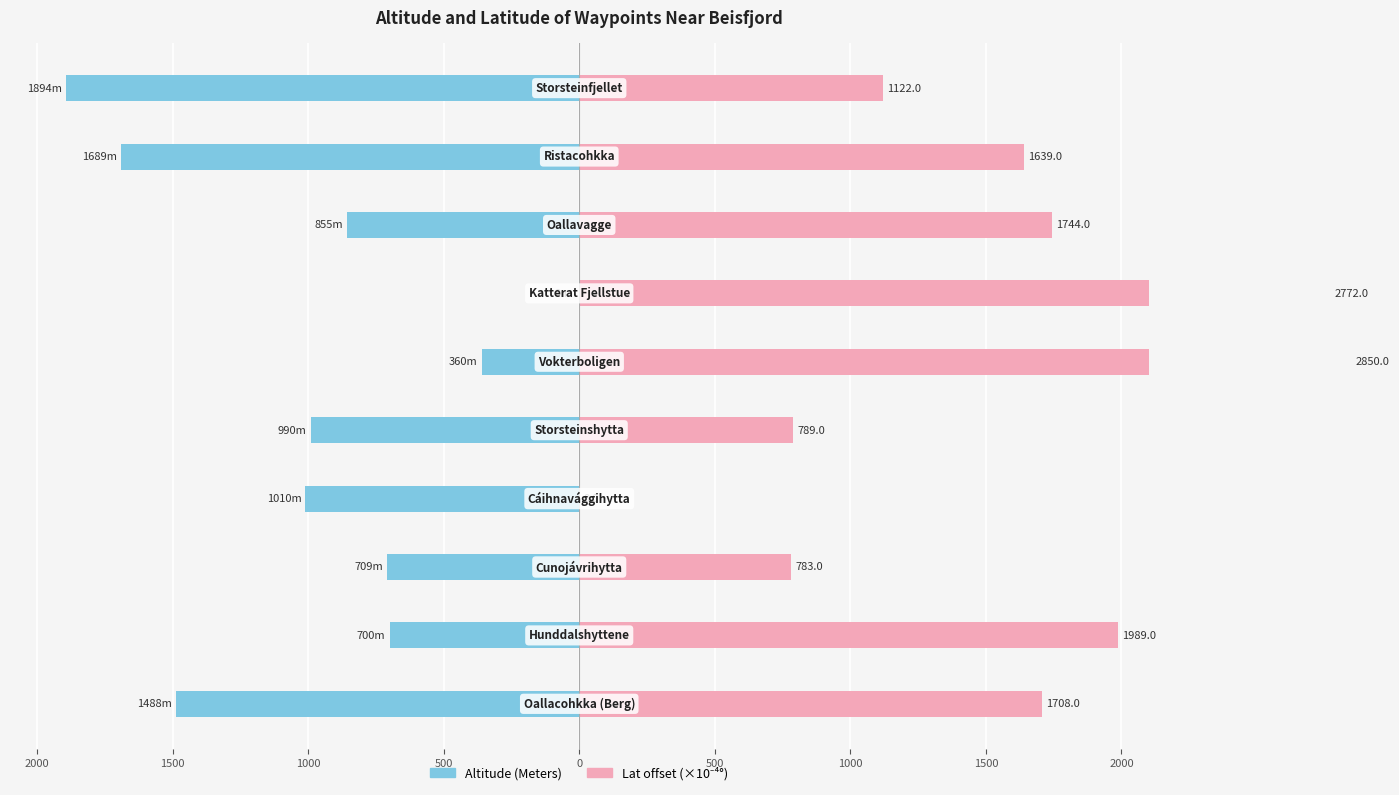

What is the difference between the second highest and second lowest values in the Altitude (Meters) series?

1329